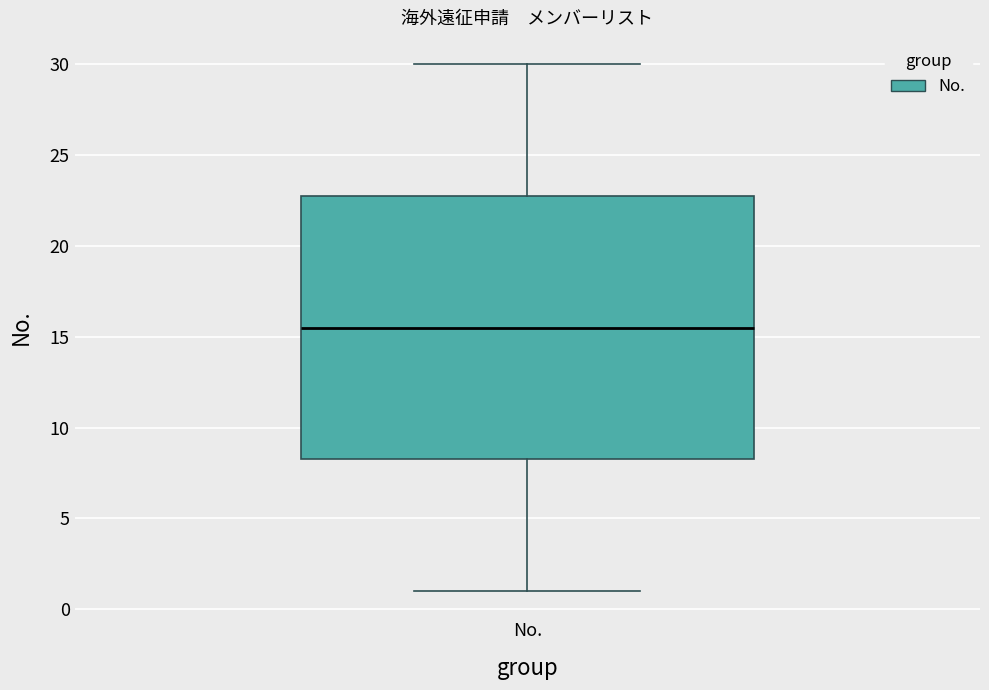

Read this box plot against the y-axis: the position of the median line, the range covered by the box, and the ends of both whiskers. The values are not printed on the chart, so give them approximately, as read against the axis.

median 15.5, box 8.5 to 23.0, whiskers 1.0 to 30.0